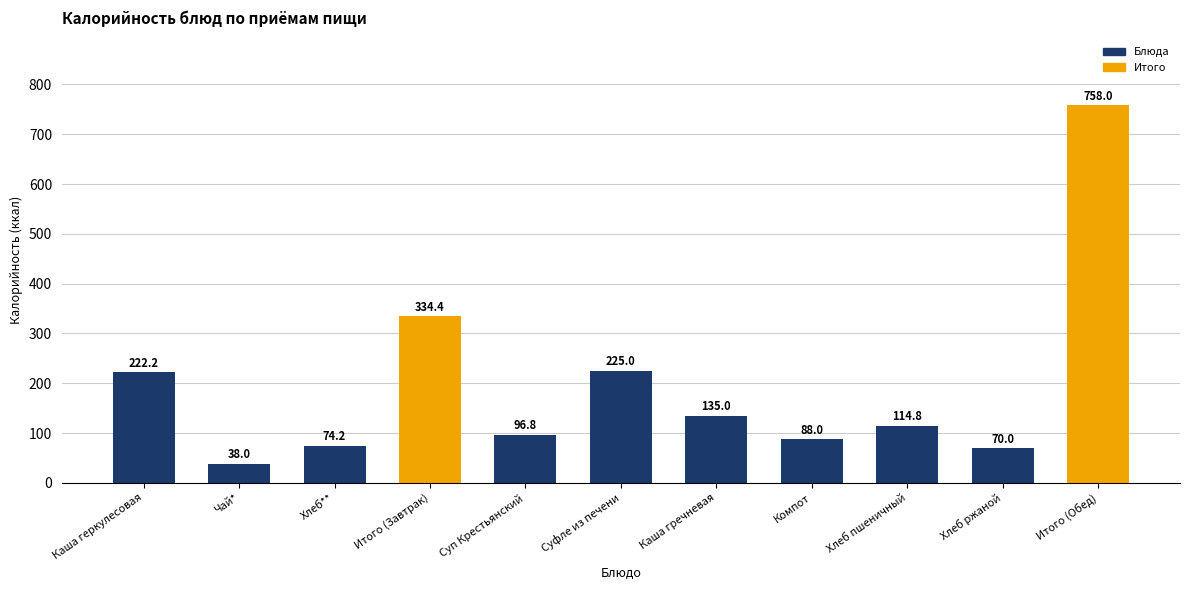

At which category does the chart reach its minimum across all series?

Чай*